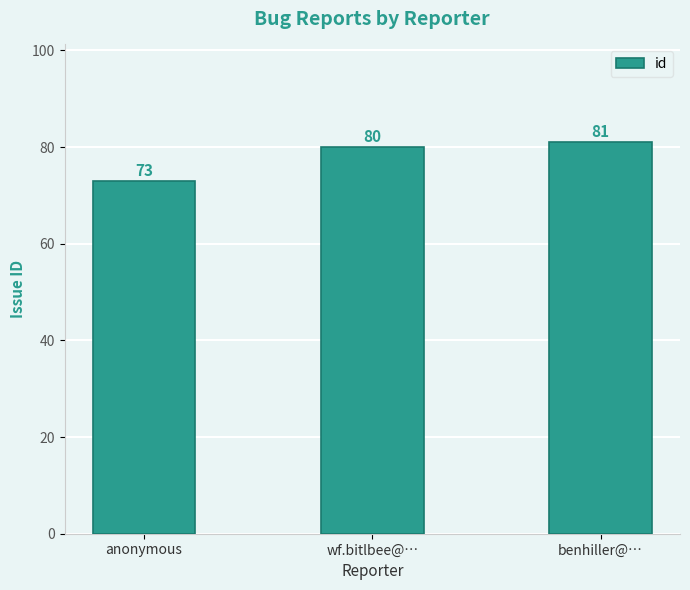

The value at wf.bitlbee@… is 137. True or false?

False